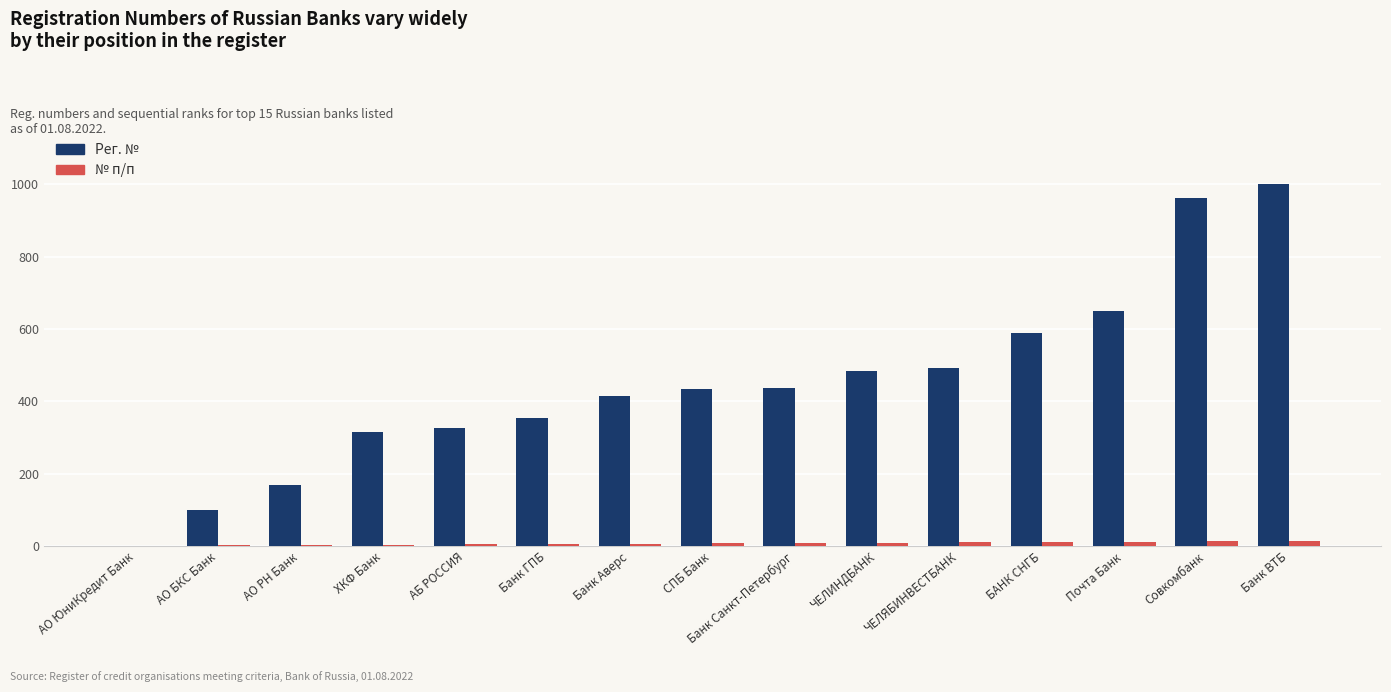

Are the bars horizontal?

No